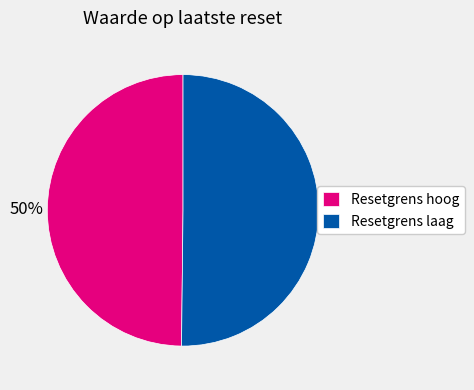

To the nearest percent, what is the combined percentage of Resetgrens laag and Resetgrens hoog?

100%